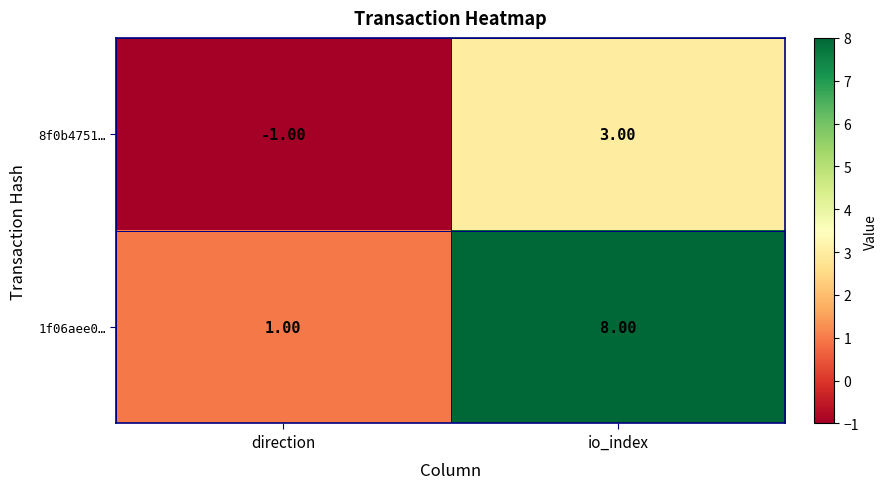

Which category has the highest value across all series?

io_index